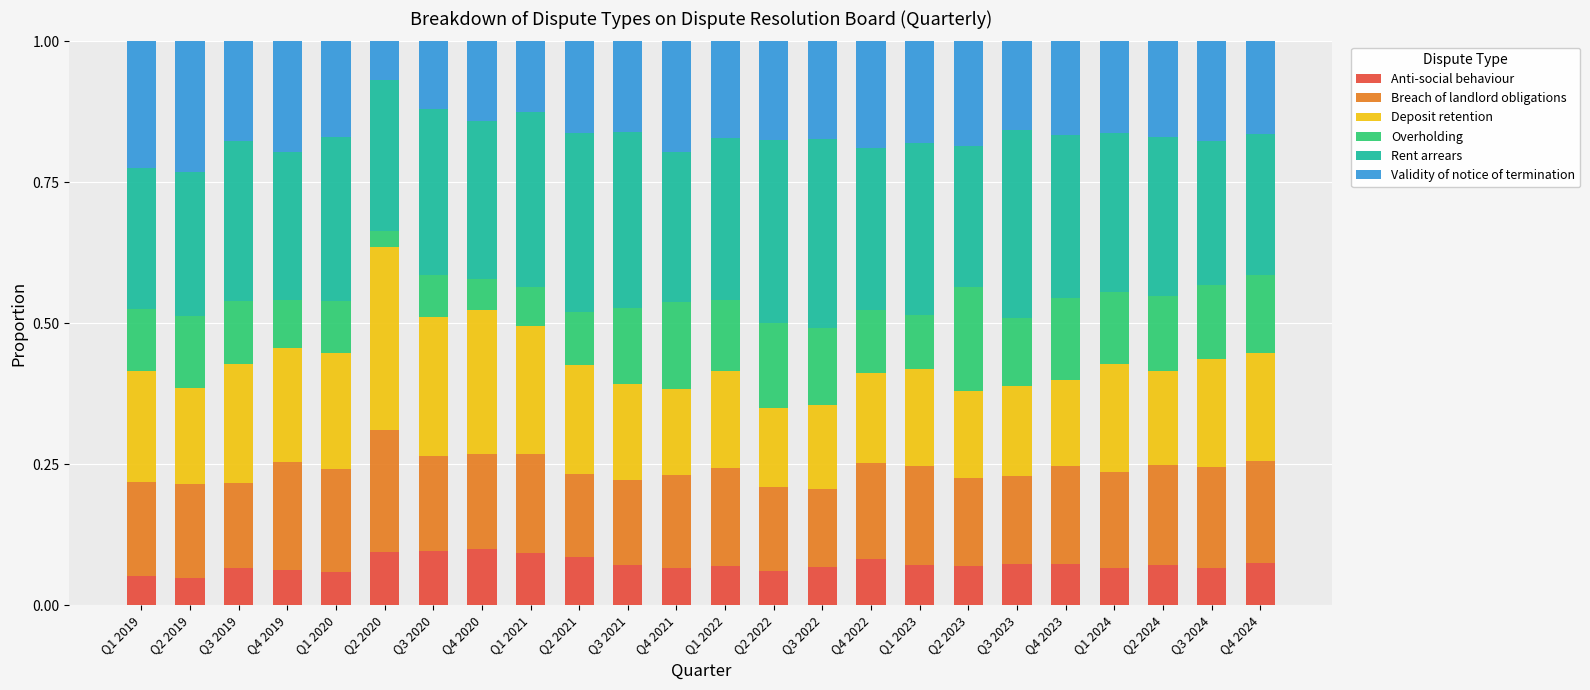

What is the total value across all series at Q2 2020?

1.0